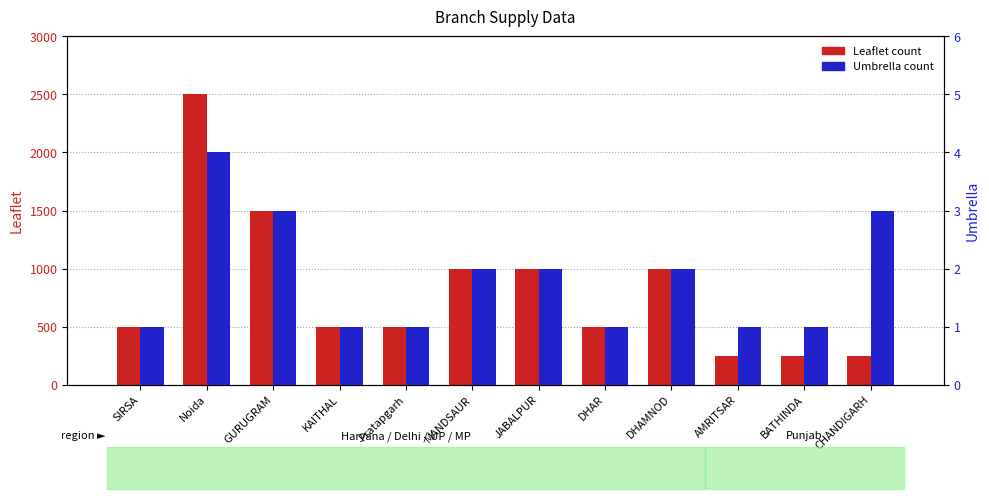

What are all the series names shown in the legend?

Leaflet, Umbrella